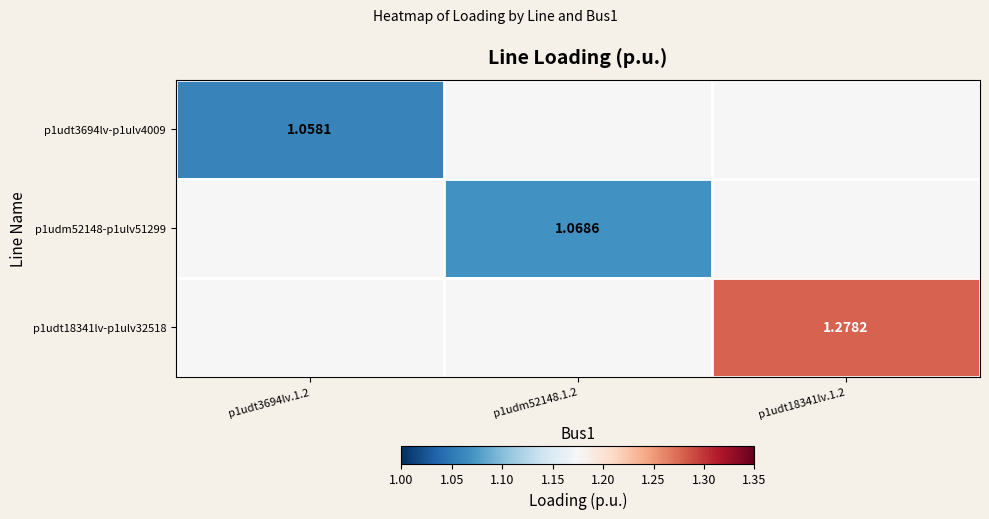

Count the number of categories in the chart.

3